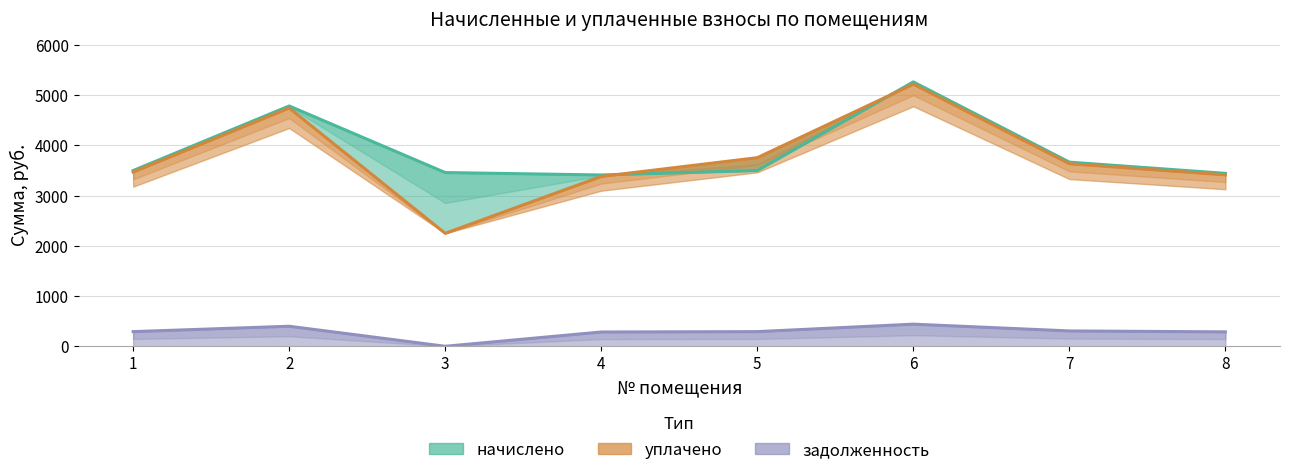

Which has a higher value, 1 or 6?

6